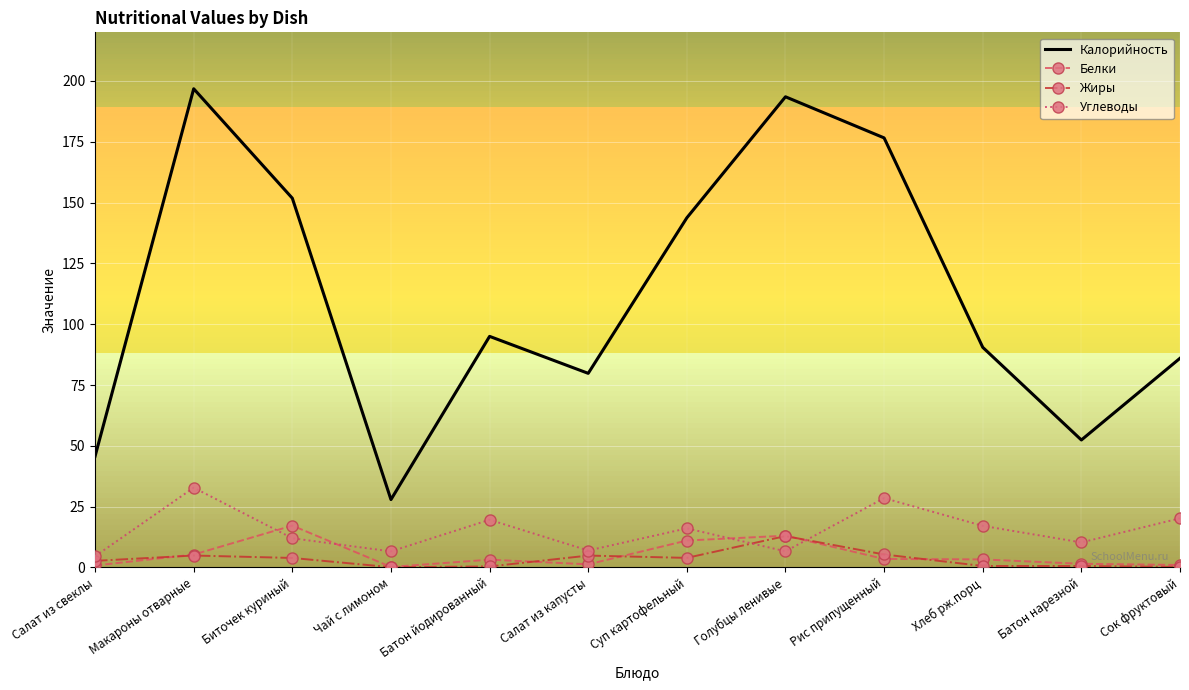

What is the total value across all series at Суп картофельный?

174.8